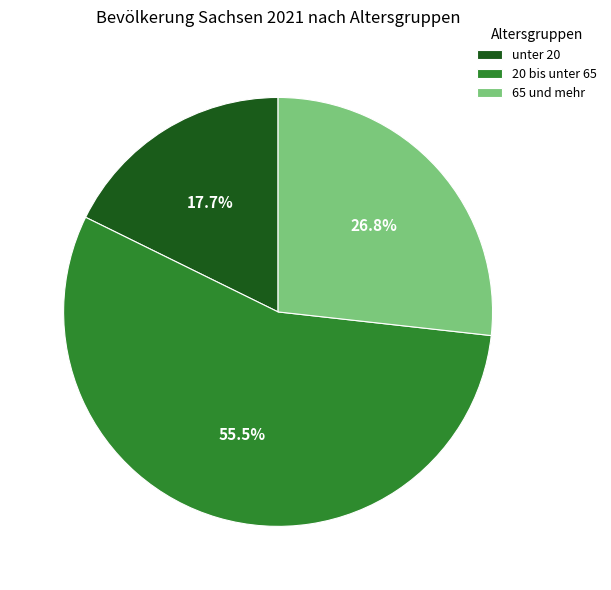

How much of the chart is everything except unter 20?

82.3%